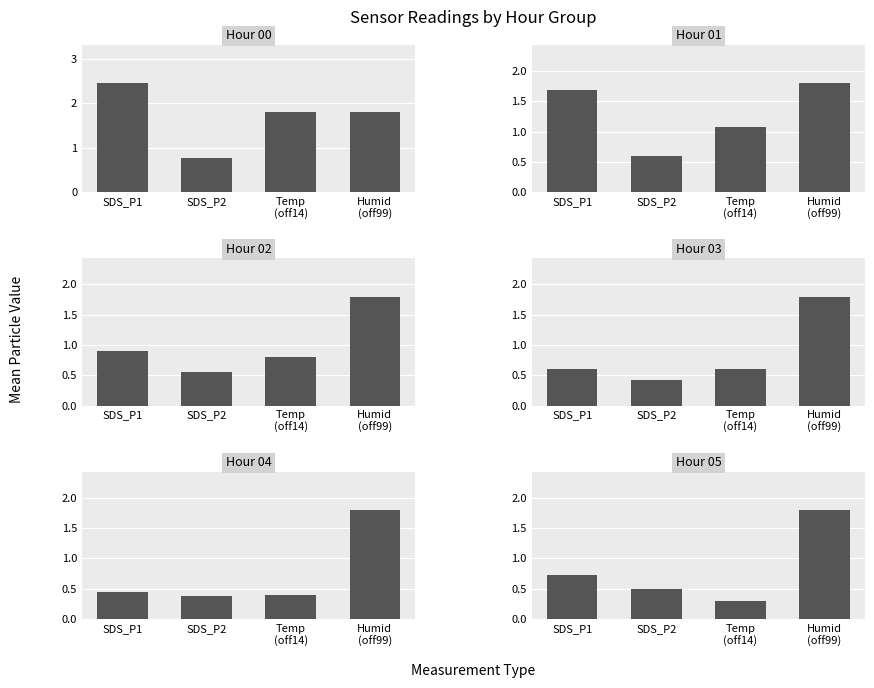

What position from the right is SDS_P1?

4